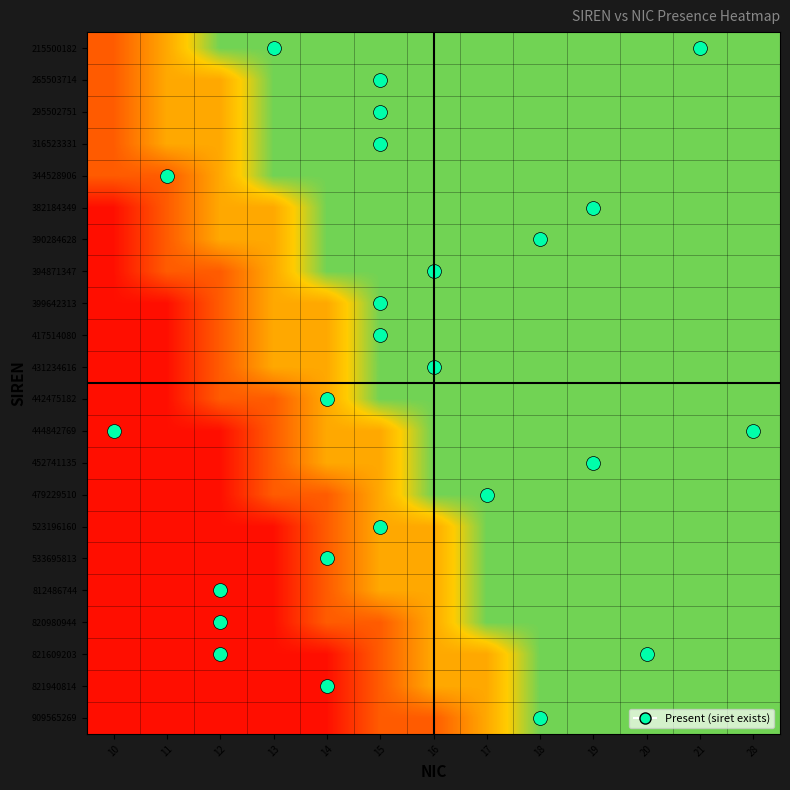

What is the minimum value shown in the chart?

0.1